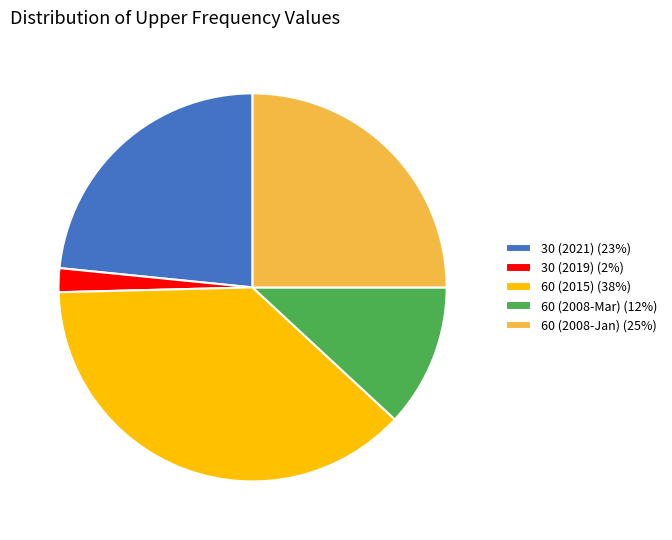

Rank the categories by value from highest to lowest.

60 (2015) (38%), 60 (2008-Jan) (25%), 30 (2021) (23%), 60 (2008-Mar) (12%), 30 (2019) (2%)